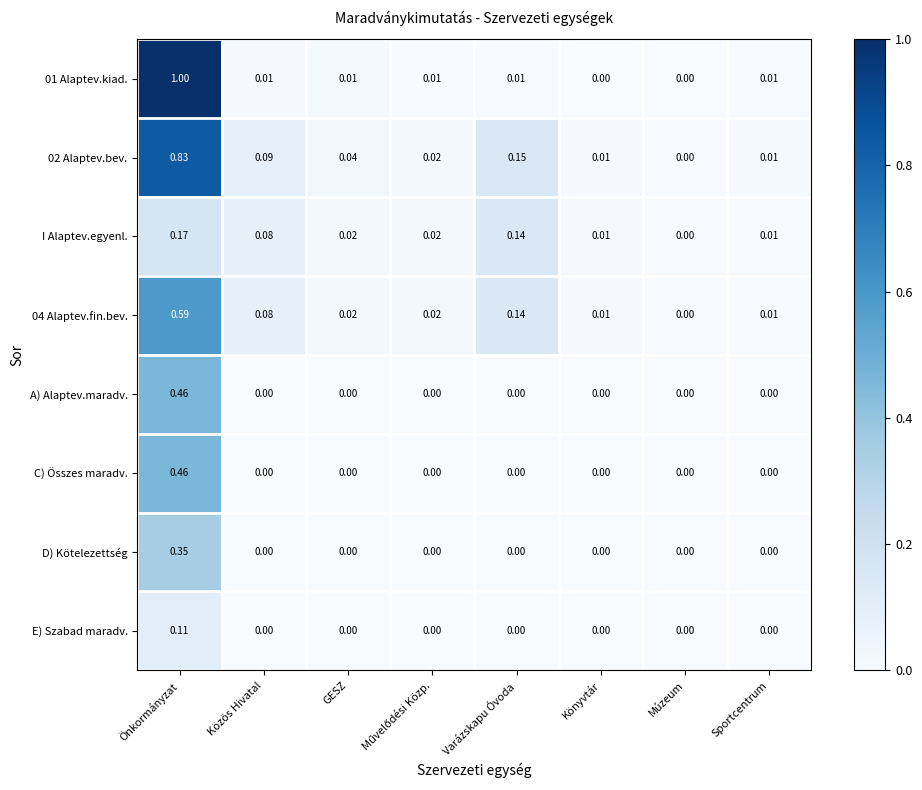

At which label is 02 Alaptev.bev. closest to 0?

Múzeum